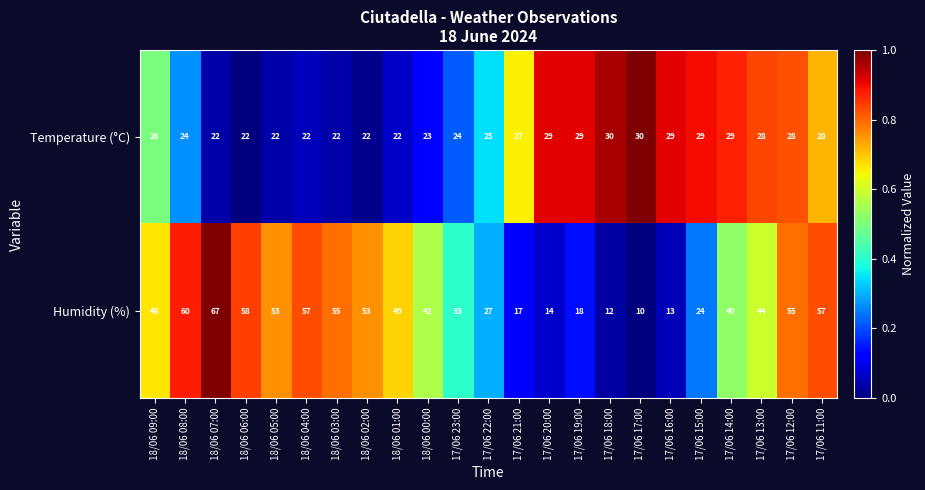

List the series in order of their overall mean, lowest first.

Temperature (°C), Humidity (%)